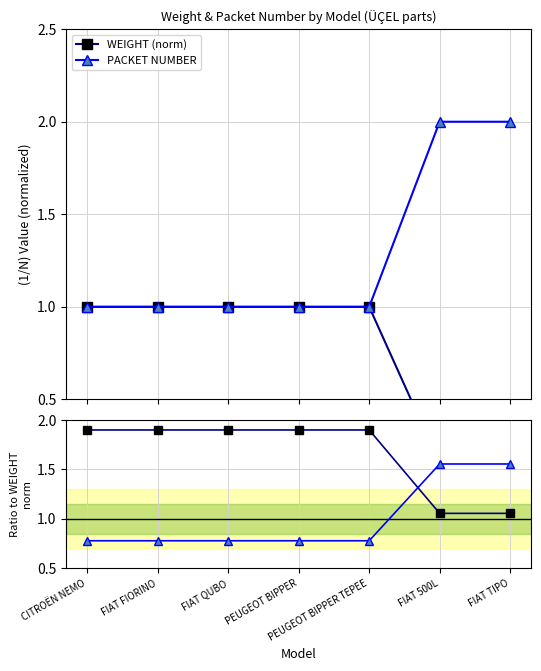

Rank the series by their maximum value, from highest to lowest.

PACKET NUMBER, WEIGHT ratio, PACKET NUMBER ratio, WEIGHT (norm)